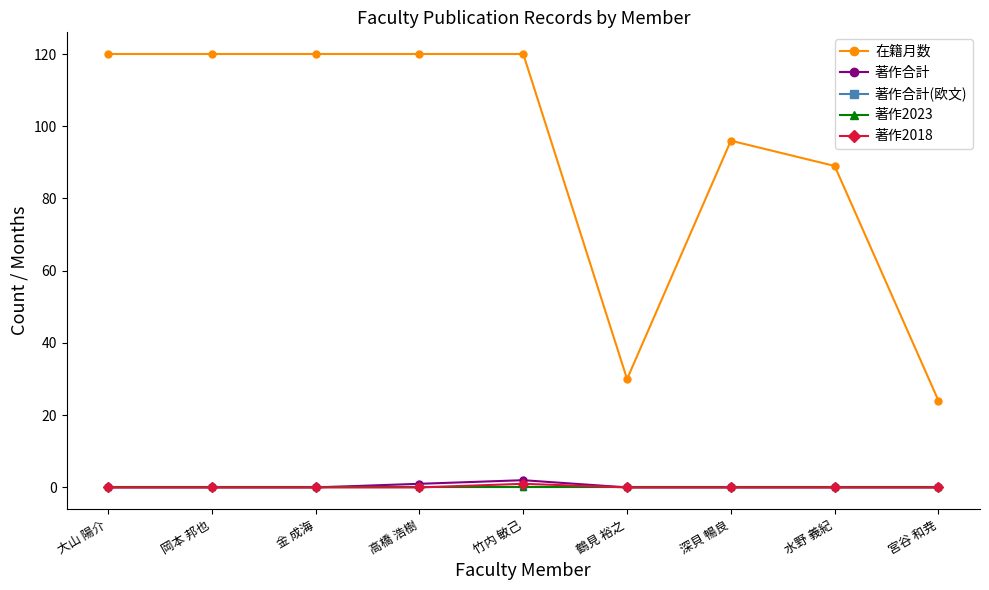

The value of 在籍月数 at 岡本 邦也 is 66. True or false?

False